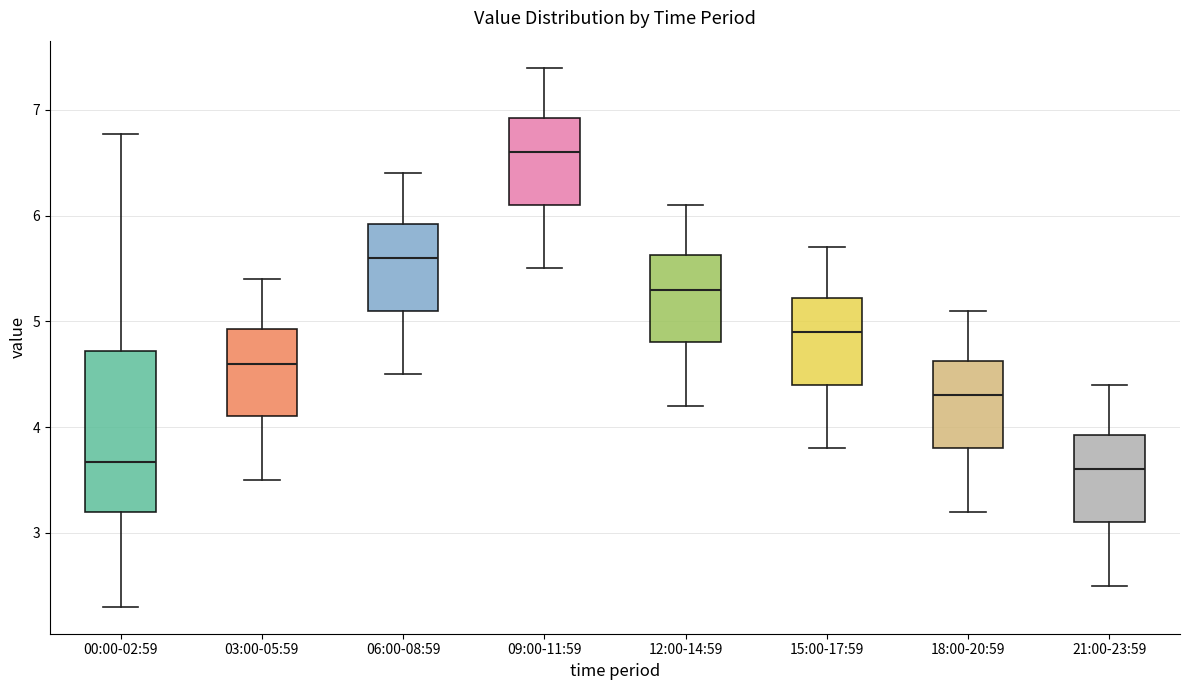

Comparing the boxes themselves (not the whiskers), which one is the tallest?

00:00-02:59